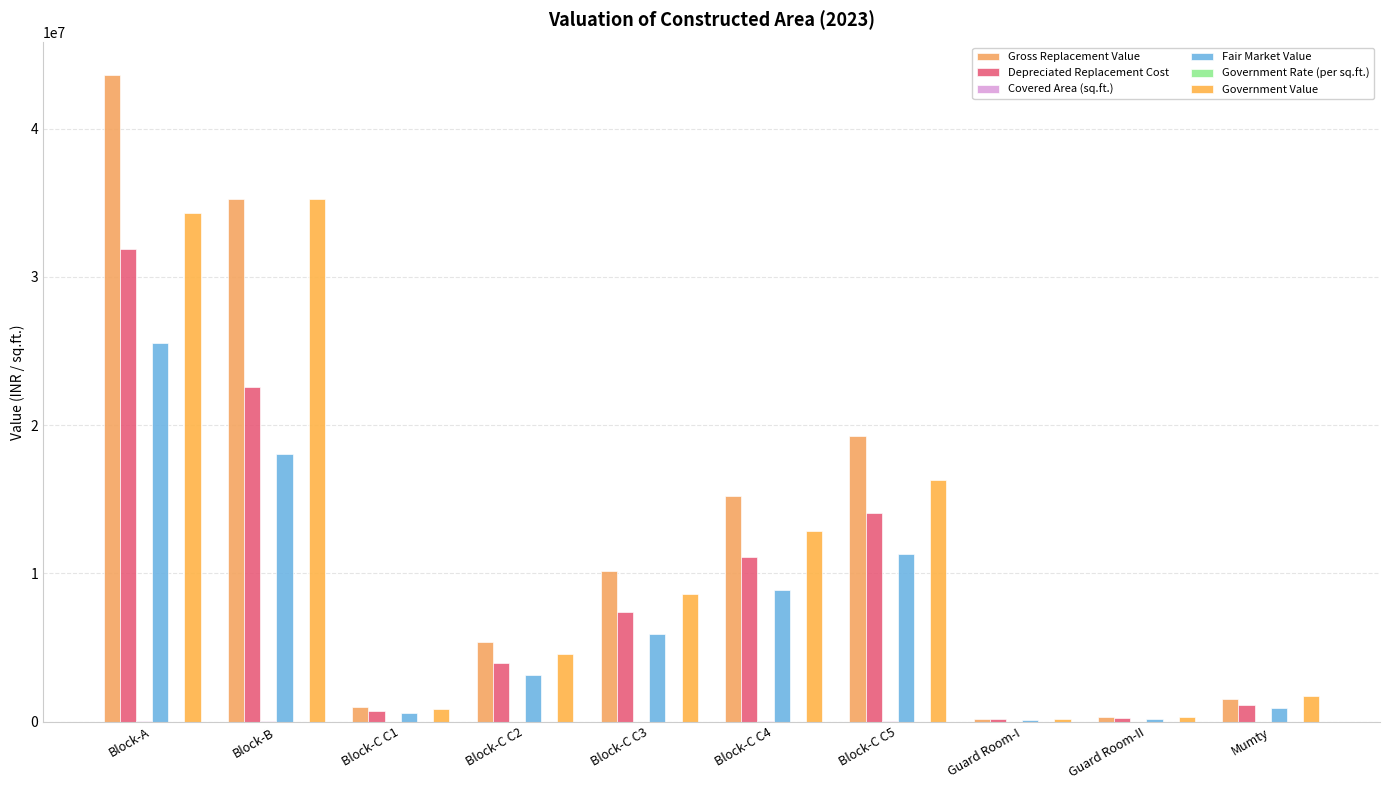

What is the minimum value for Gross Replacement Value?

209244.0